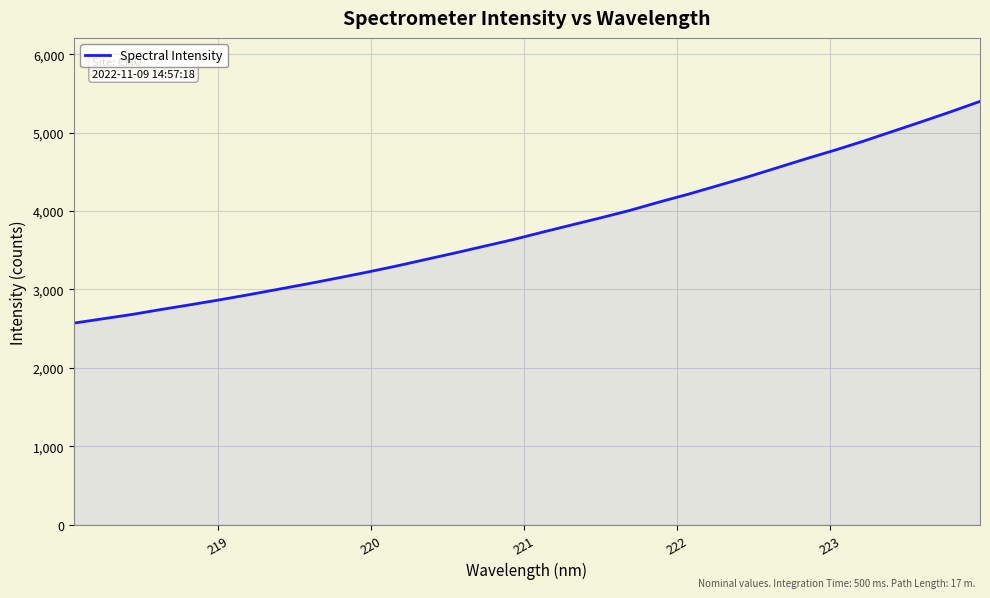

Does the chart display data point markers on the line(s)?

No